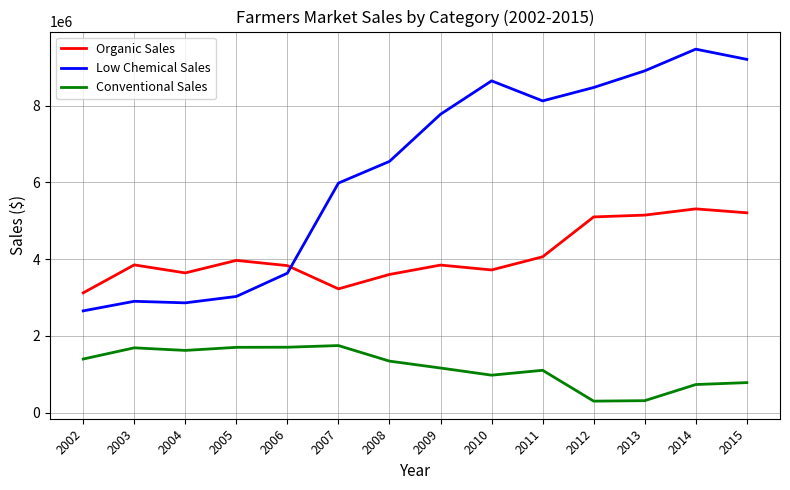

In Organic Sales, how many points are higher than both neighbors (excluding endpoints)?

4